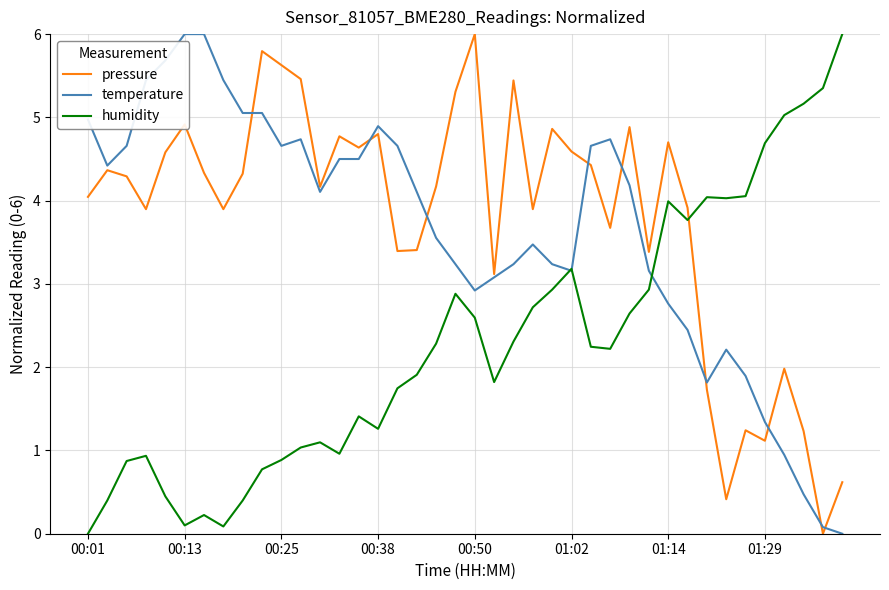

How many lines are shown in the chart?

3